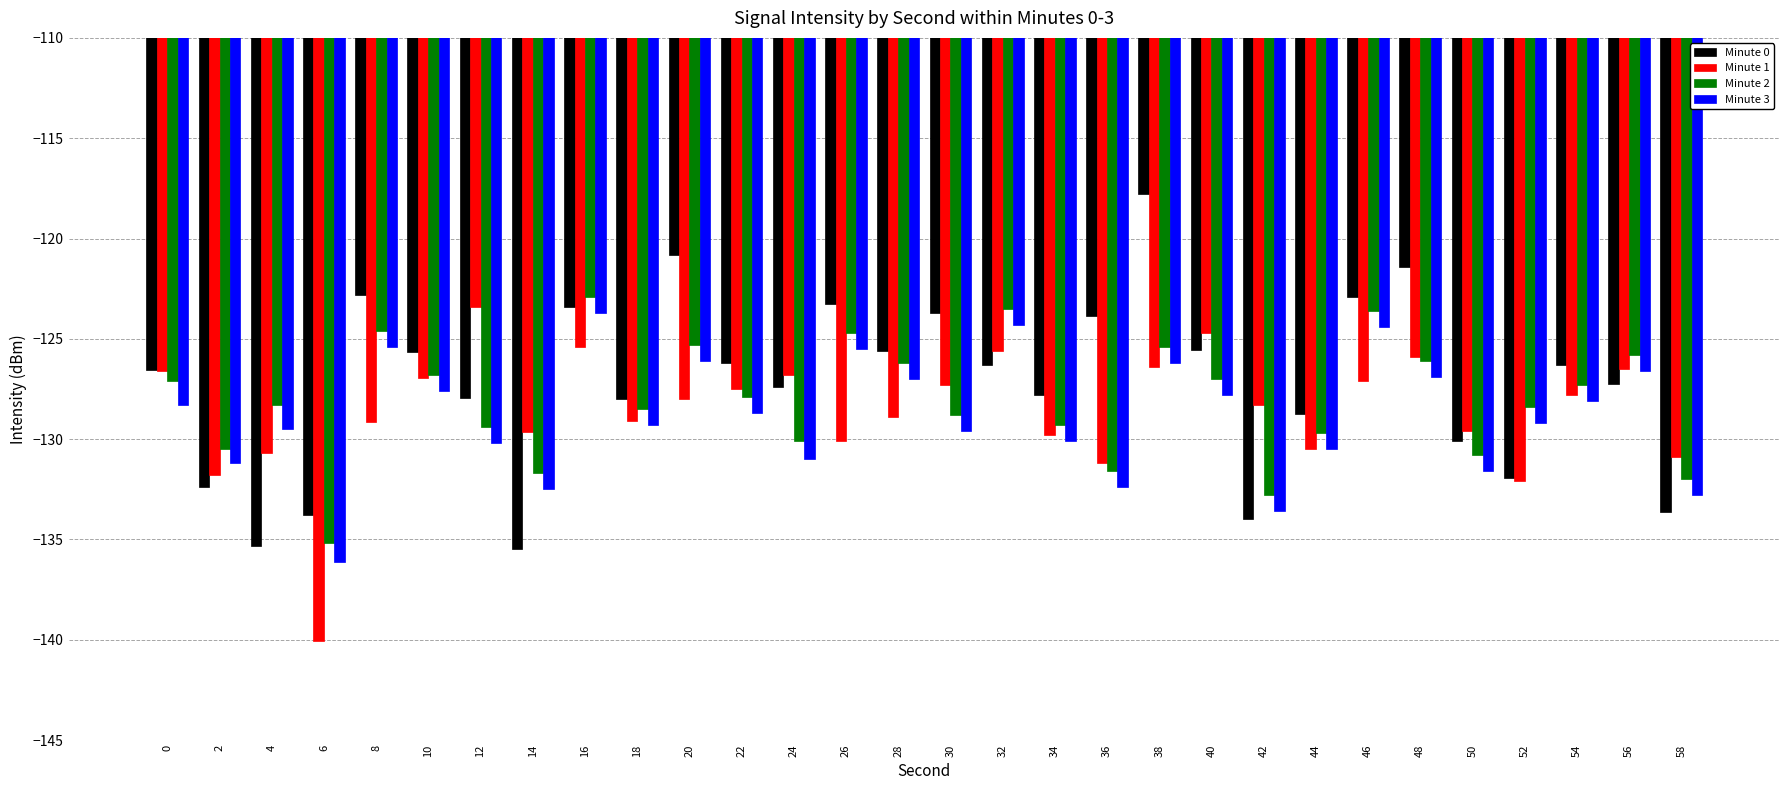

What is the highest value of the Minute 0 series?

-117.8